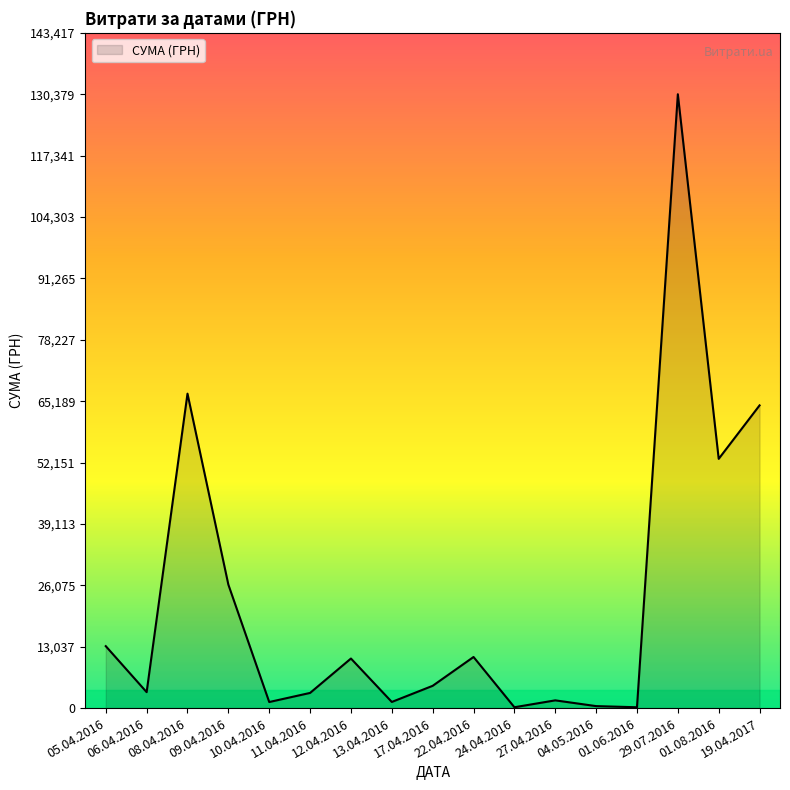

What is the difference between the maximum and second lowest values?

130200.7